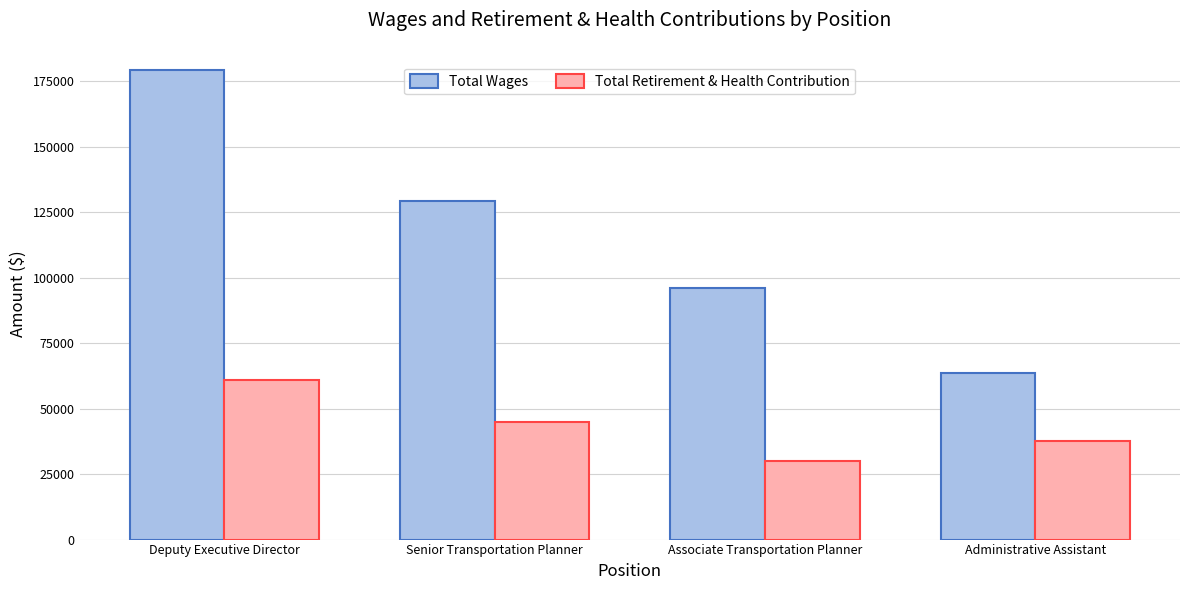

What is the total value across all series at Deputy Executive Director?

239915